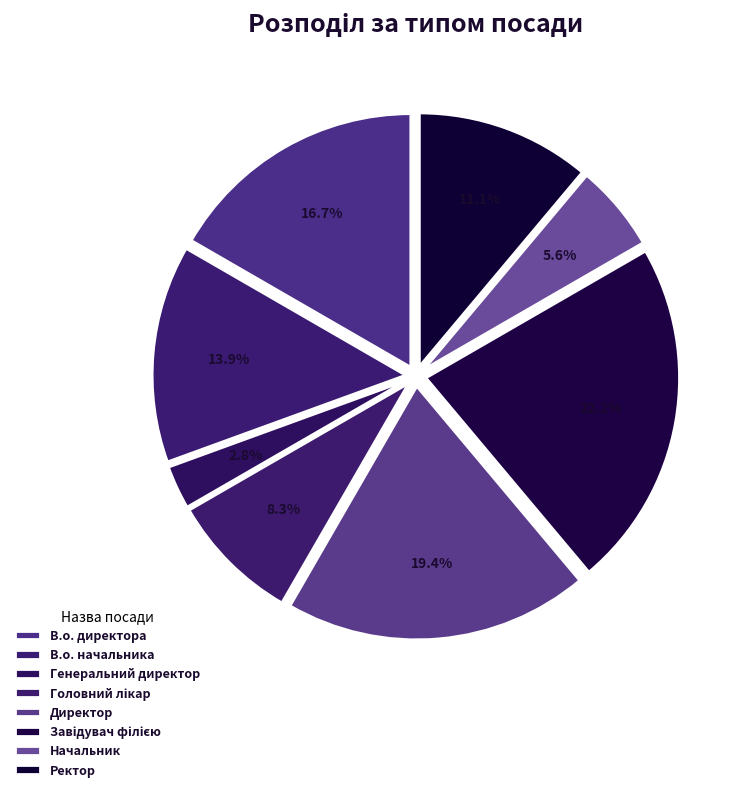

Count the number of slices in the pie.

8